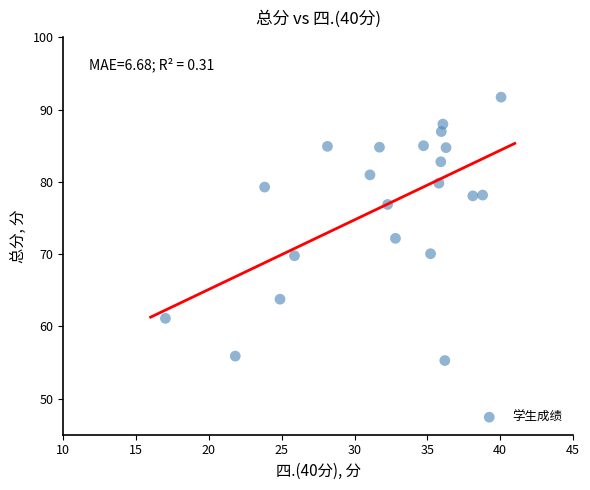

What is the range of X values (max minus min)?

23.0